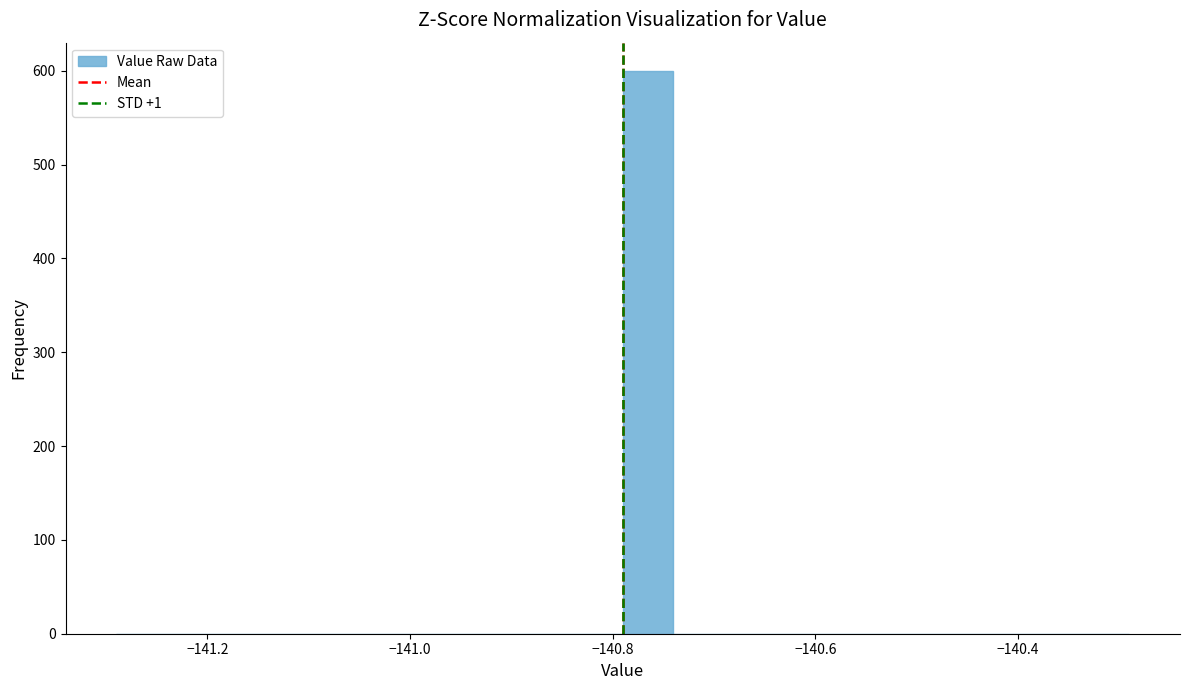

Around what value on the x-axis is the tallest bar? Give the approximate position of its centre, as read against the axis.

-140.76